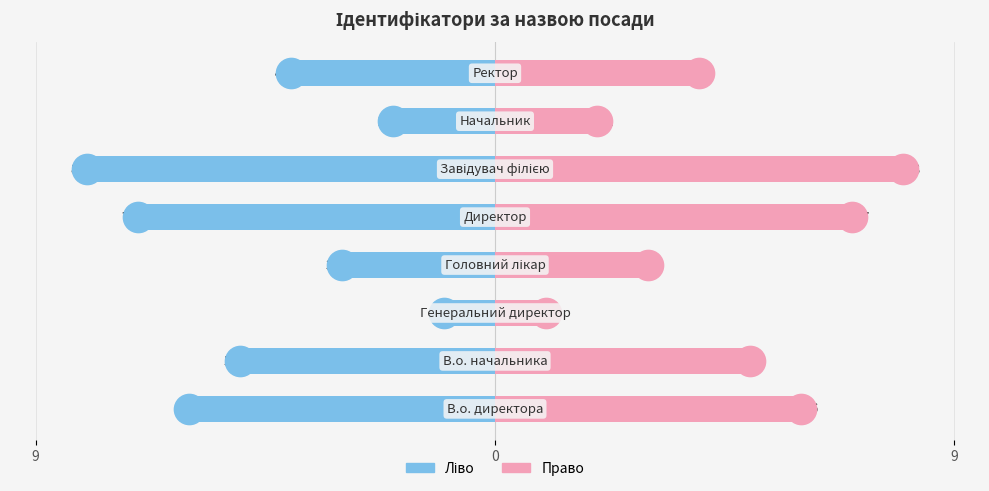

What is the approximate value of Ідентифікатор (ліво) at 4?

-7